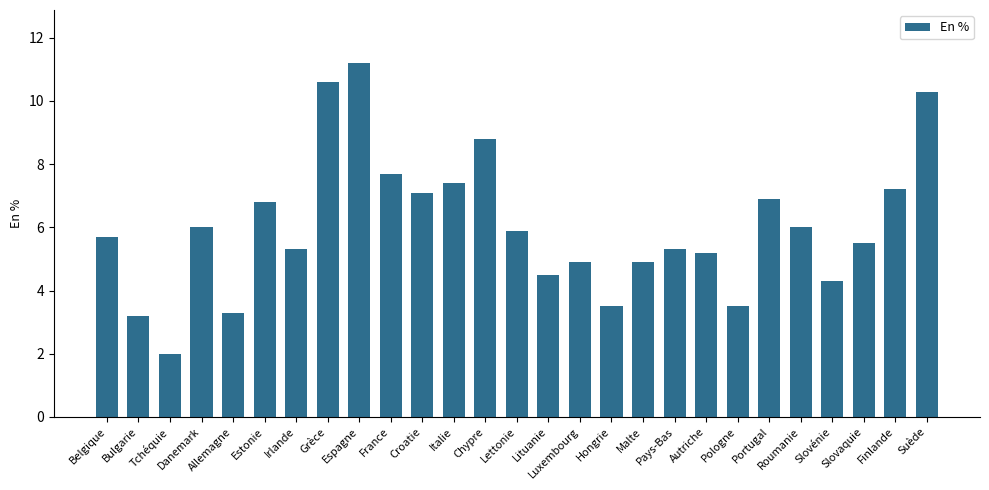

What is the sum of all values?

163.0